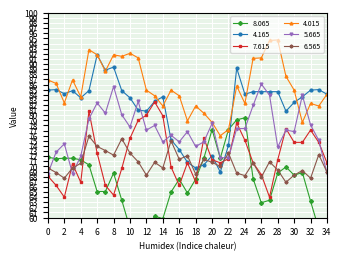

Rank the series by their maximum value, from lowest to highest.

6.565, 8.065, 7.615, 5.665, 4.165, 4.015